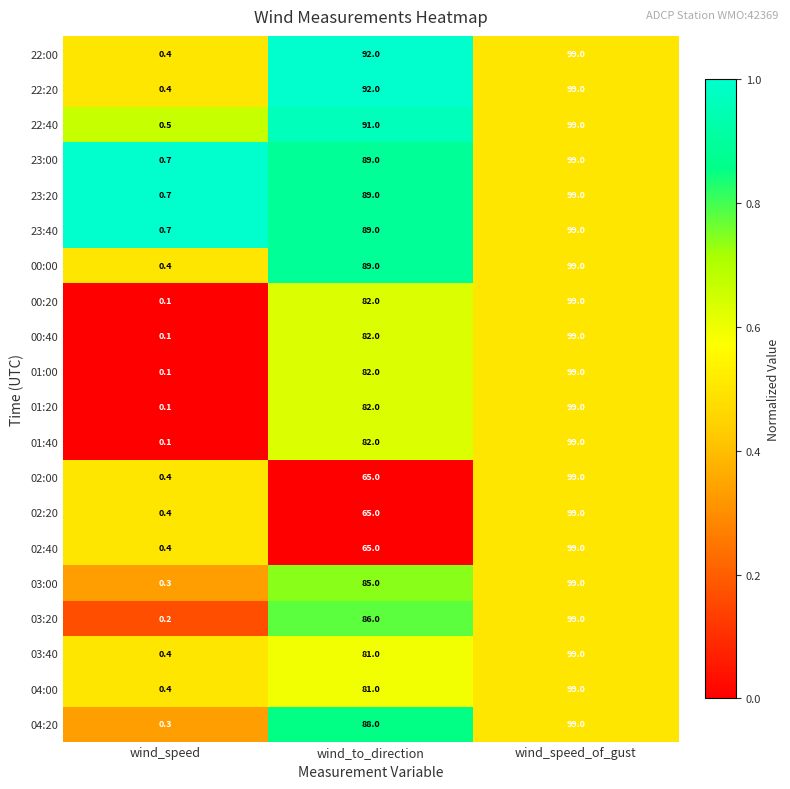

Which label corresponds to the largest value in the chart?

wind_speed_of_gust